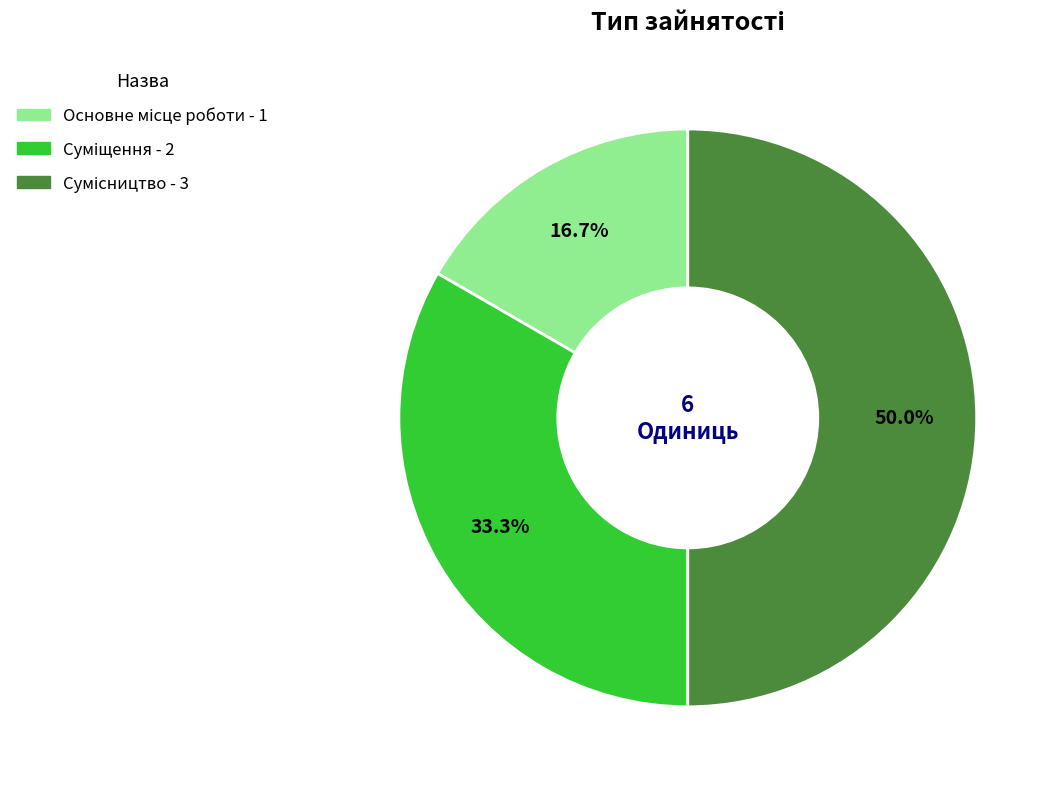

What is the largest slice in the pie chart?

Сумісництво